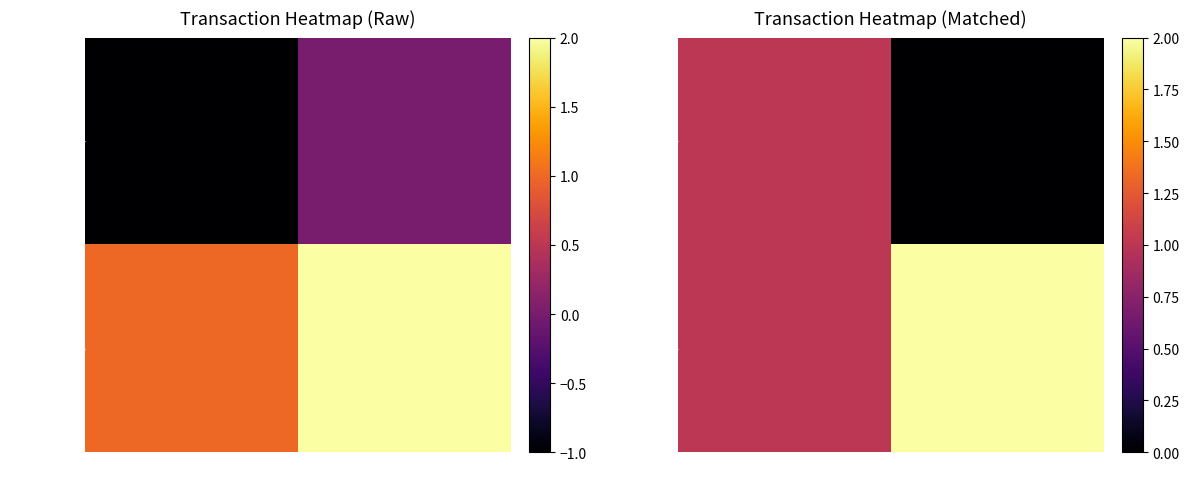

At which category is the sum across all series the highest?

direction